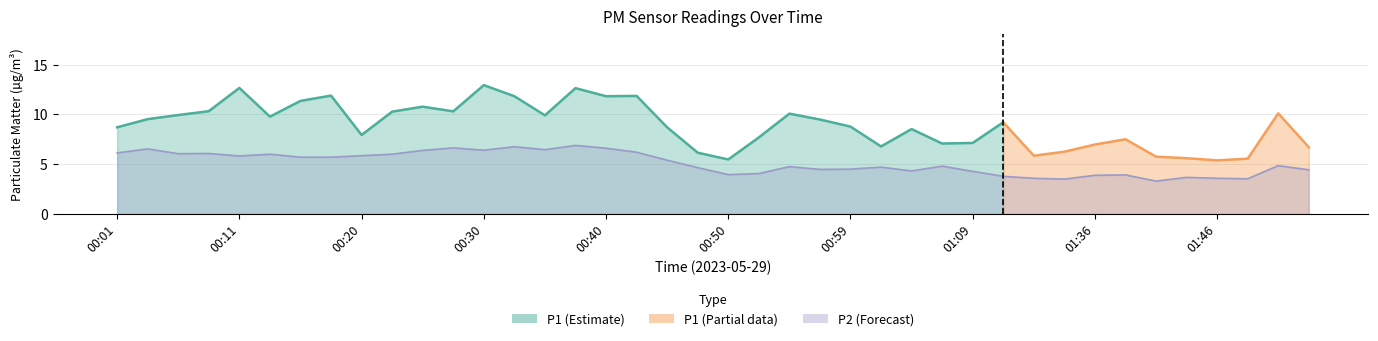

What is the ratio of the value at 01:51 to the value at 00:42?

0.8